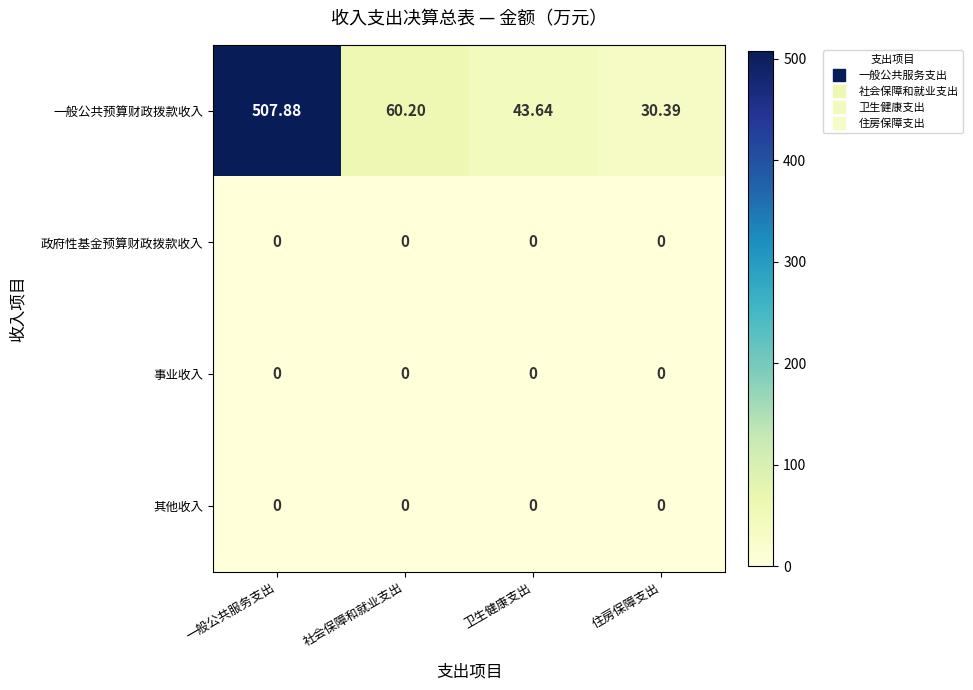

Which series has the largest total across all categories?

一般公共预算财政拨款收入